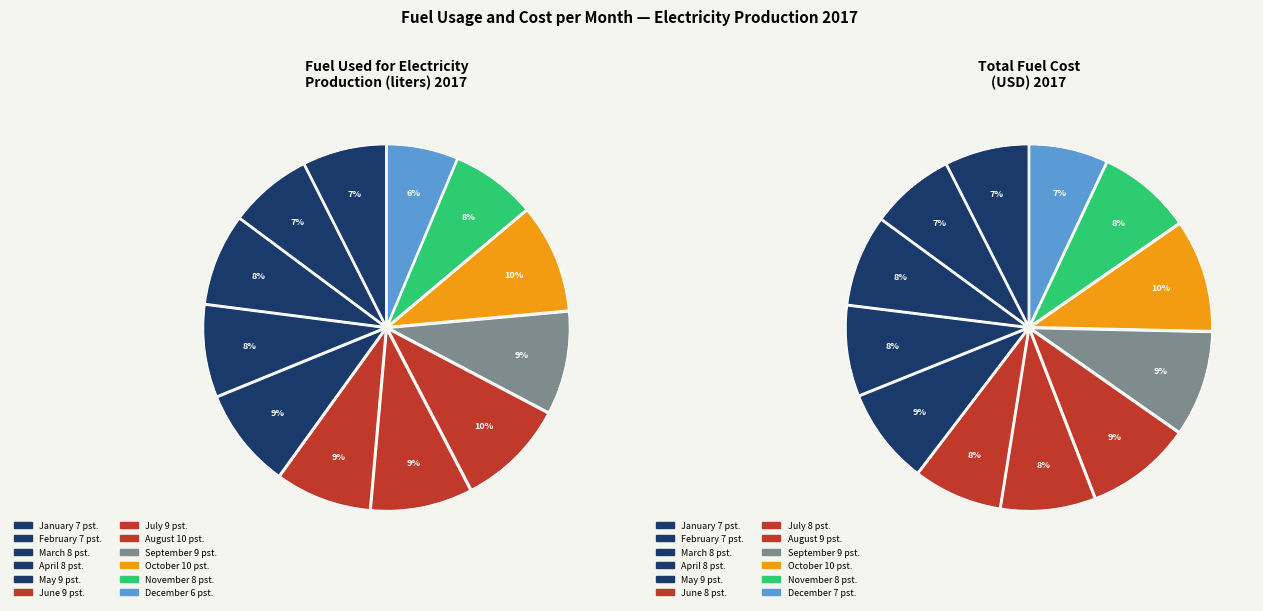

What portion of the pie excludes January?

92.6%